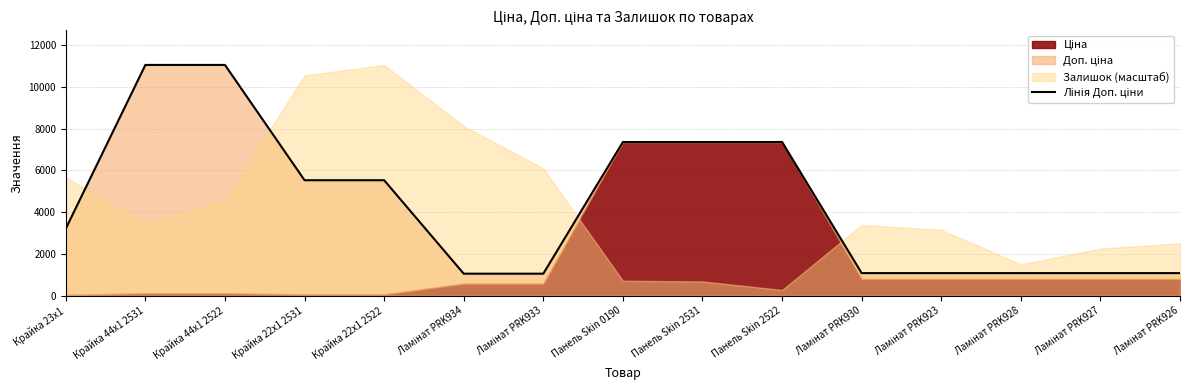

Reading left to right, transcribe all the data shown in this chart.

3205.0	11055.0	11055.0	5528.0	5528.0	1048.0	1048.0	7360.2	7360.2	7360.2	1074.6	1074.6	1074.6	1074.6	1074.6